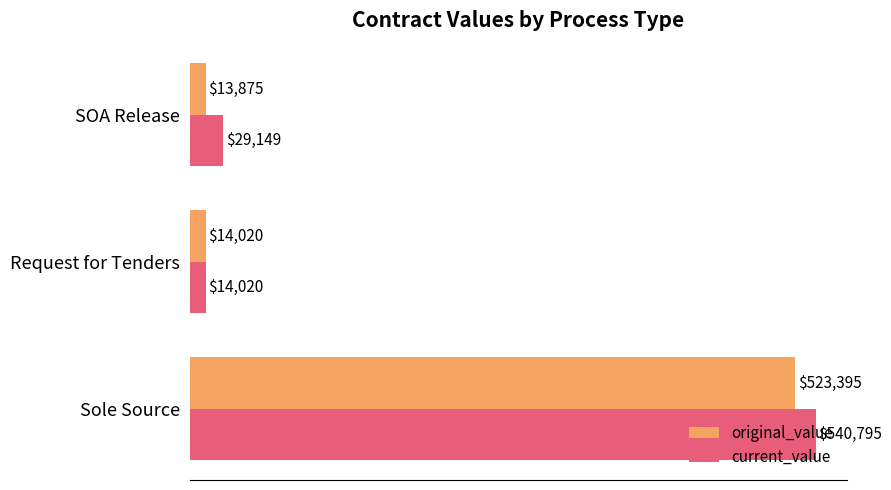

What is the maximum value shown in the chart?

540794.6